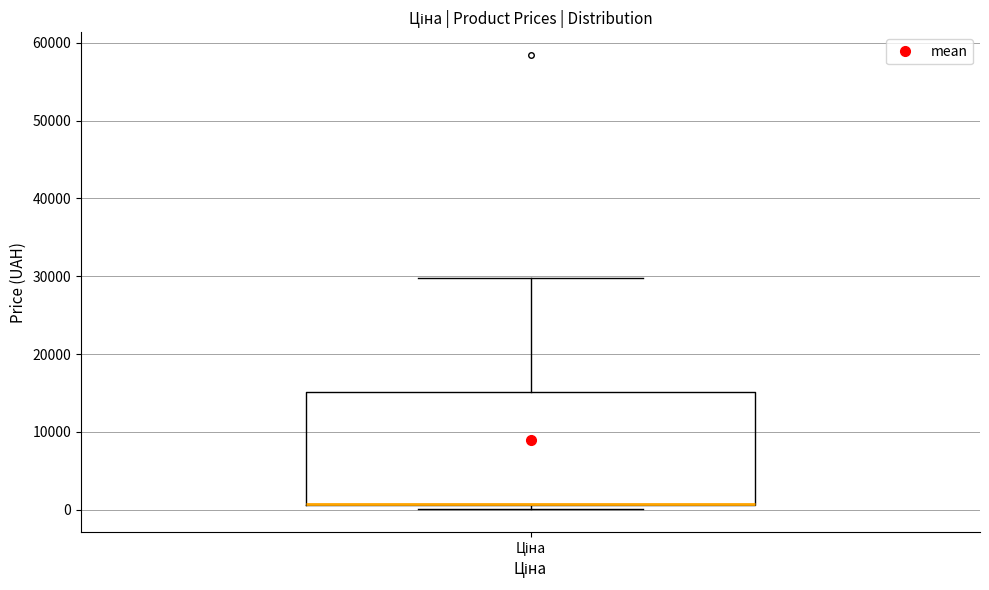

Transcribe this box plot: give where the median line is, the range the box spans, and where the two whiskers end, as read against the y-axis. The values are not printed on the chart, so give them approximately, as read against the axis.

median 1000 (drawn on the box's lower edge), box 1000 to 15000, whiskers 0 to 30000